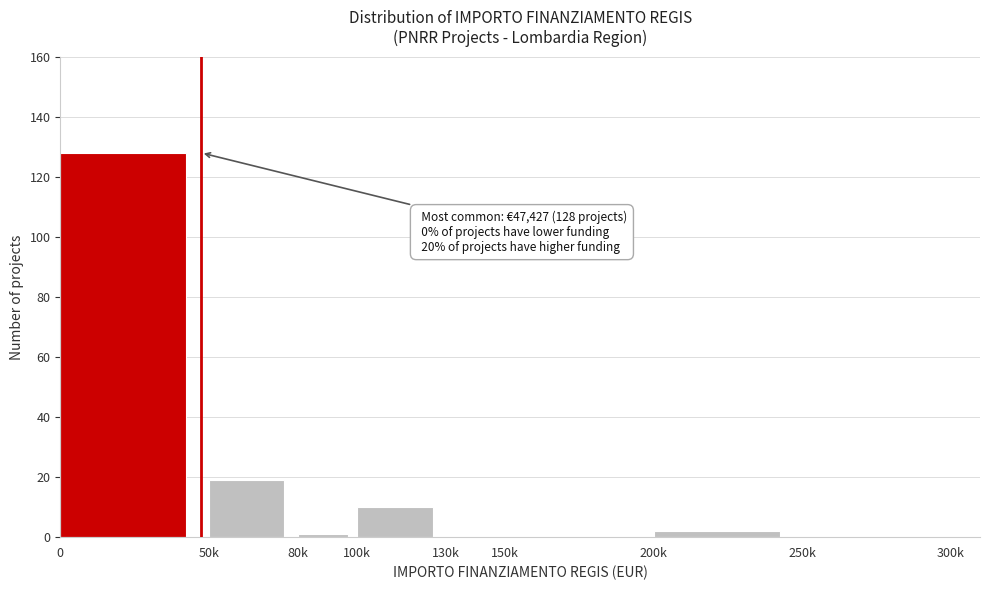

Reading left to right, list all the values displayed in this chart.

0=128	50k=19	80k=1	100k=10	130k=0	150k=0	200k=2	250k=0